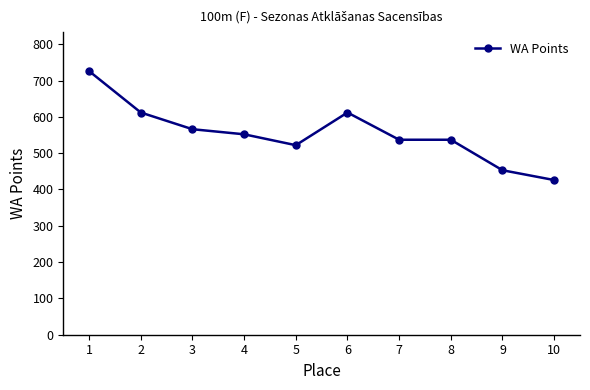

Does the chart display data point markers on the line(s)?

Yes